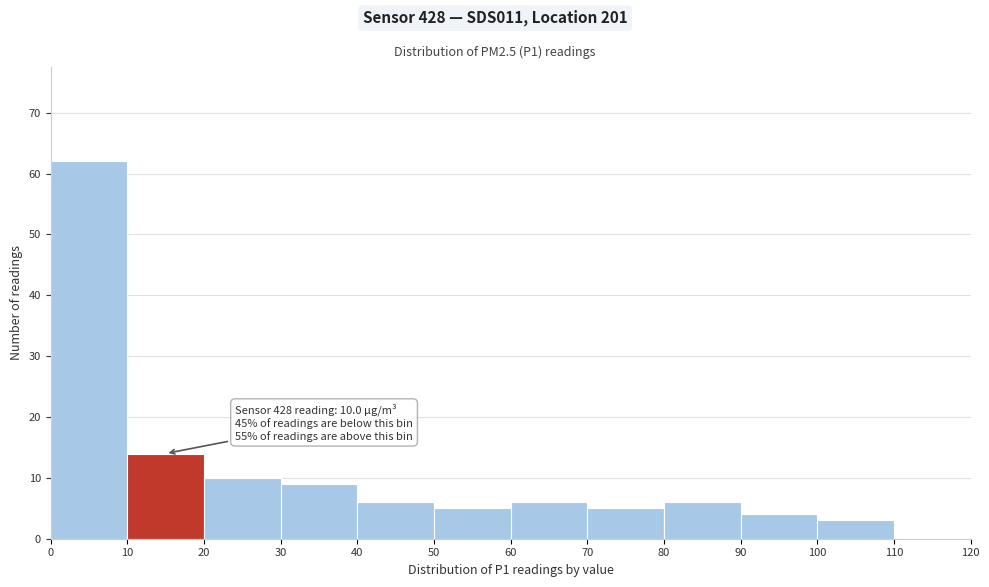

Over which range of the x-axis is the bar tallest?

0 to 10